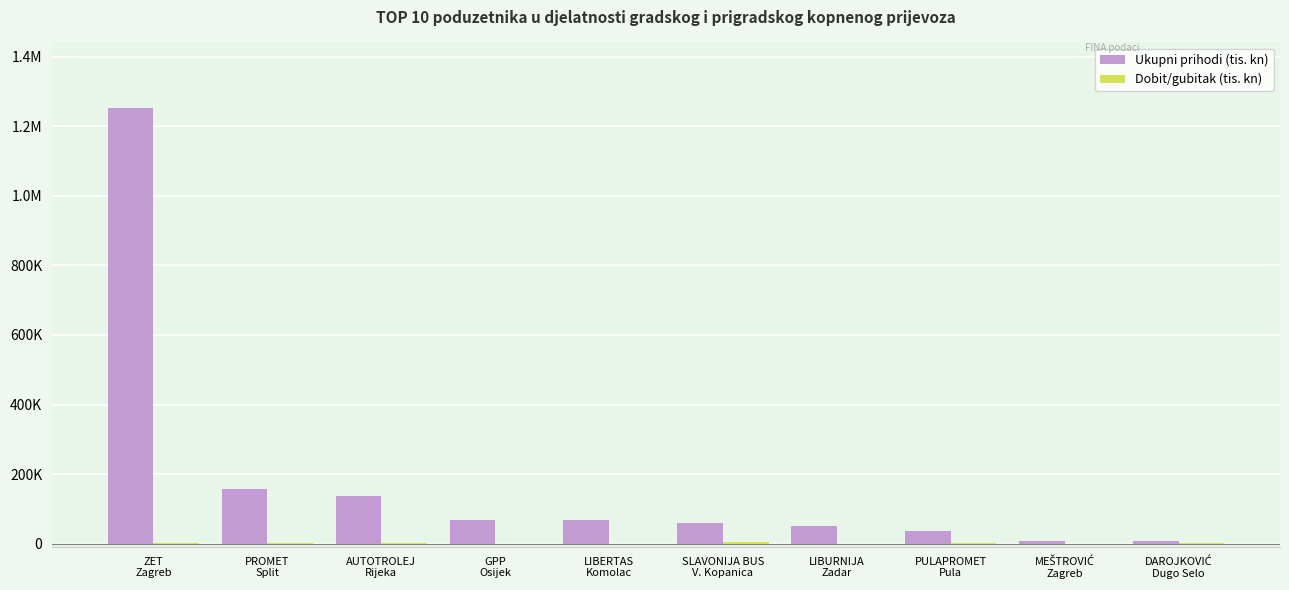

At MEŠTROVIĆ
Zagreb, list the series in order from largest to smallest.

Ukupni prihodi (tis. kn), Dobit/gubitak (tis. kn)